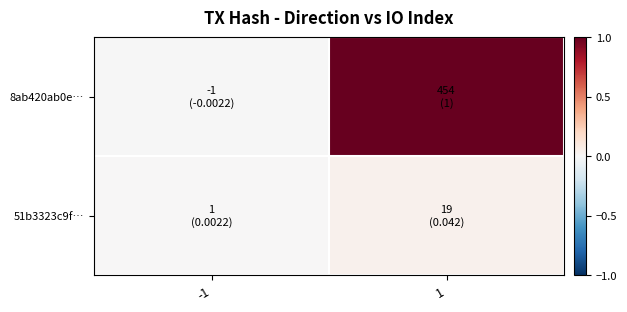

Reading right to left, extract all data points from this chart.

8ab420ab0e…: 1=1.0	-1=-0.0
51b3323c9f…: 1=0.0	-1=0.0